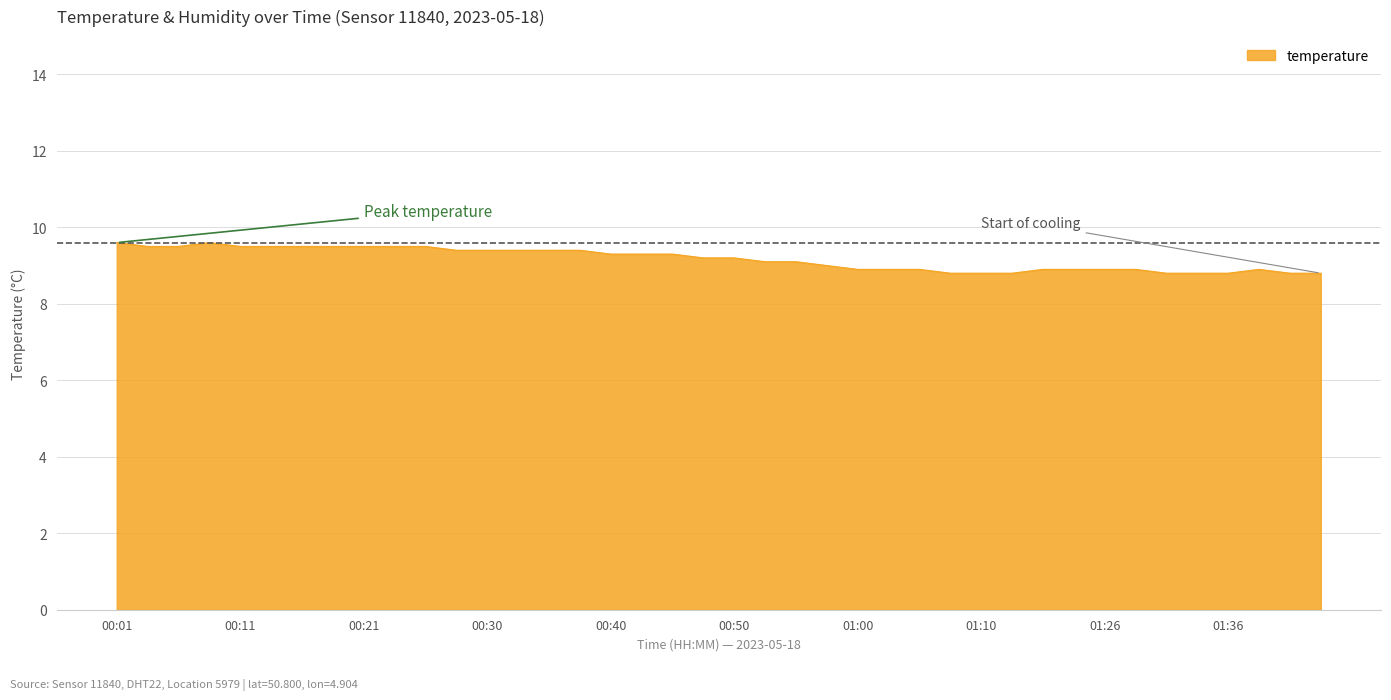

What is the smallest value displayed?

8.8